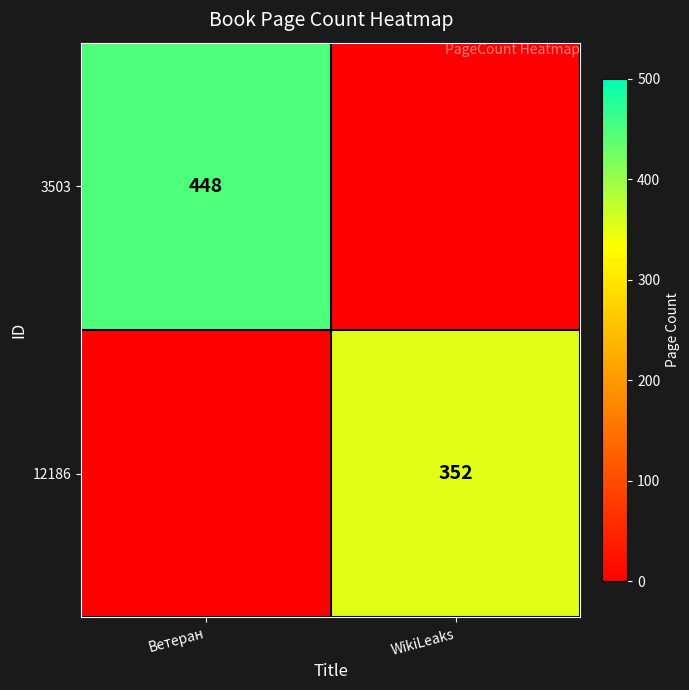

Is it true that 3503 equals 797 at Ветеран?

False